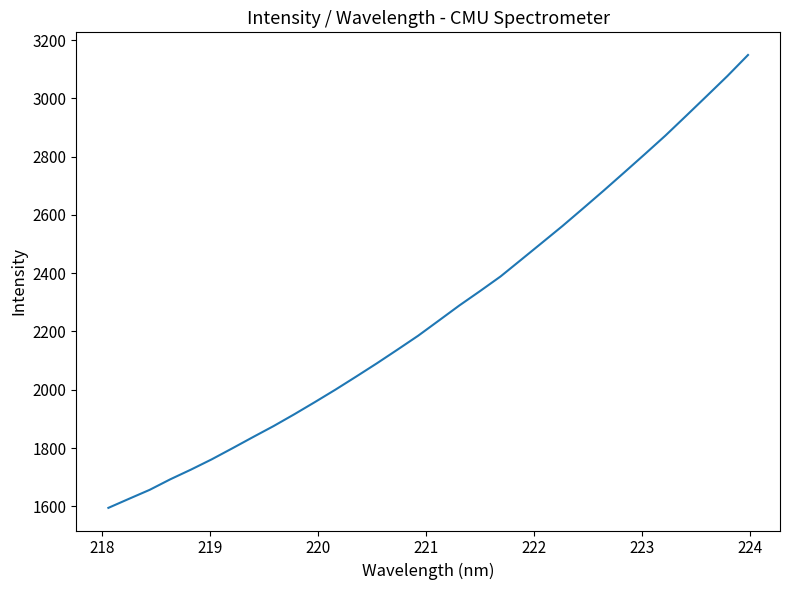

What is the maximum value shown in the chart?

3148.6